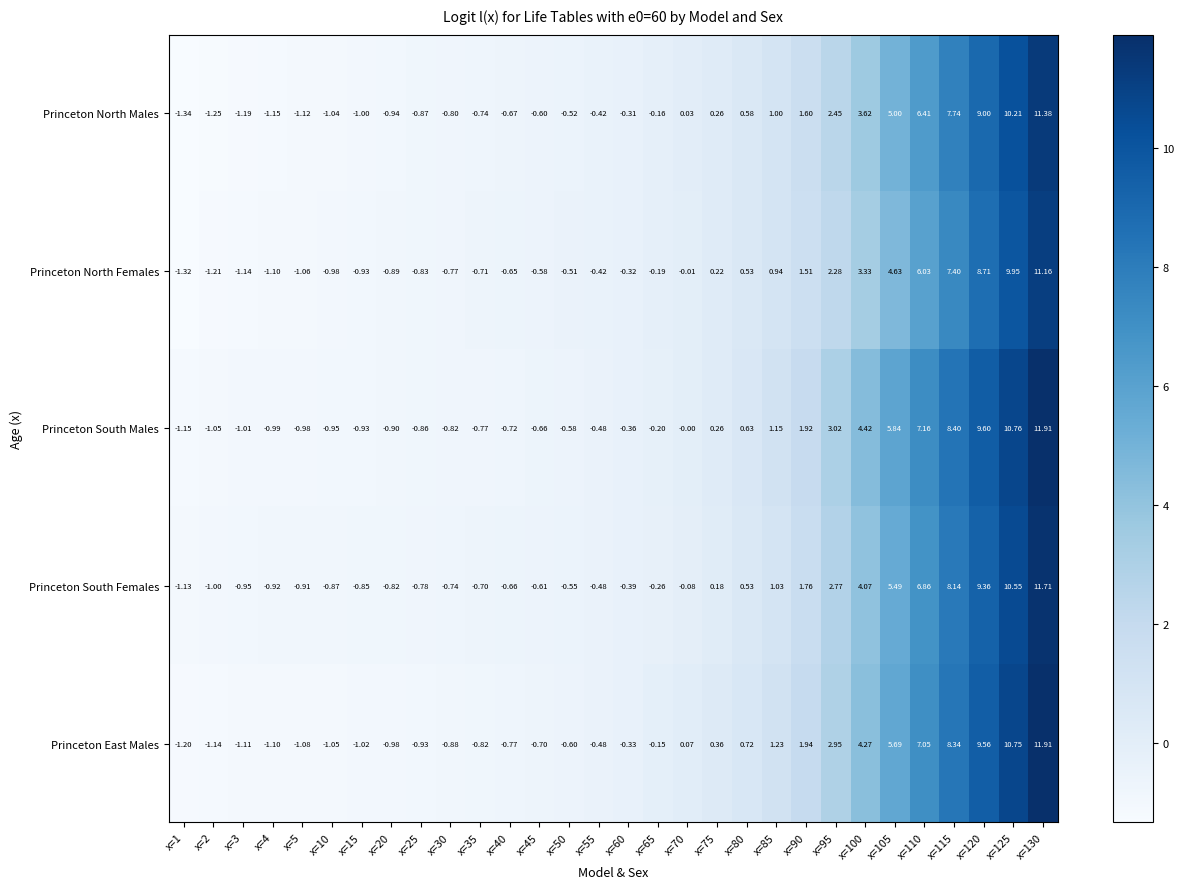

Which series has the largest total across all categories?

Princeton South Males